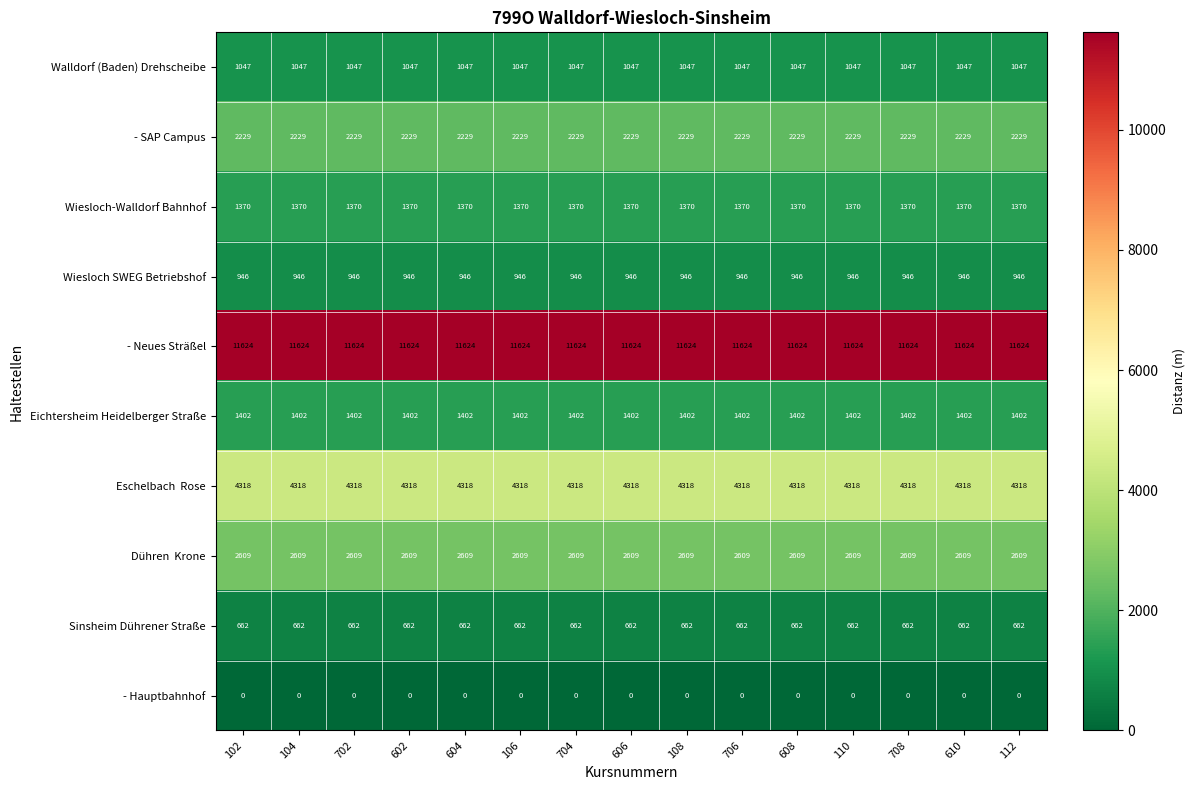

Is it true that - Neues Sträßel equals 11624 at 106?

True